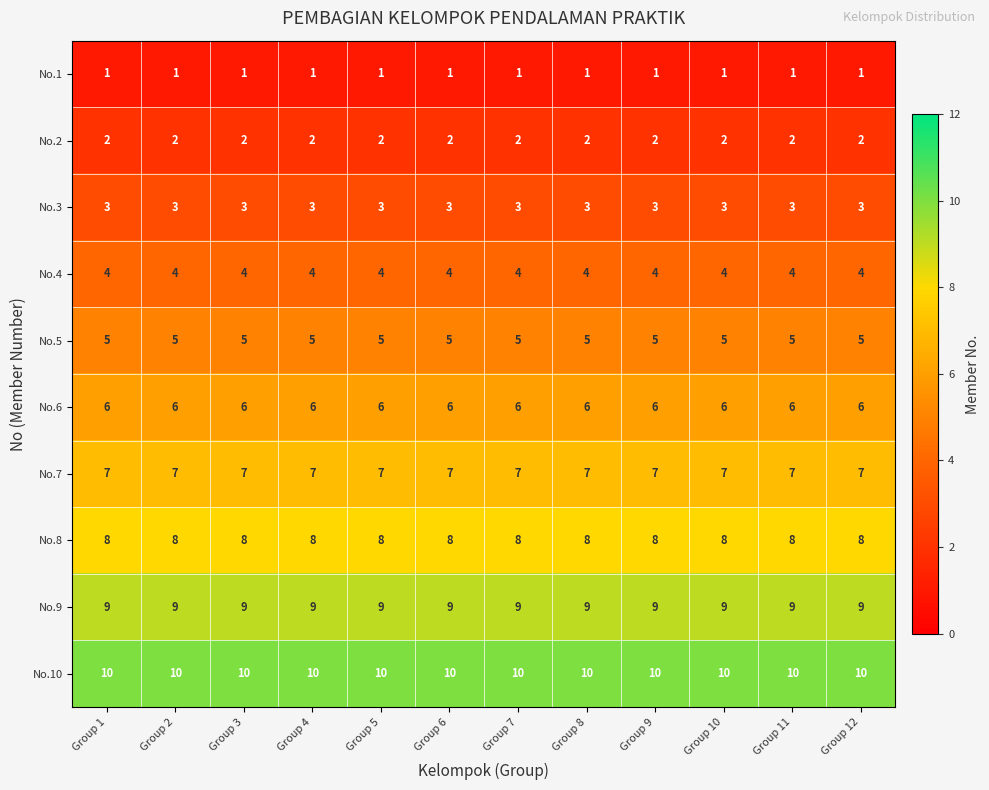

At how many categories does at least one series exceed 2?

12